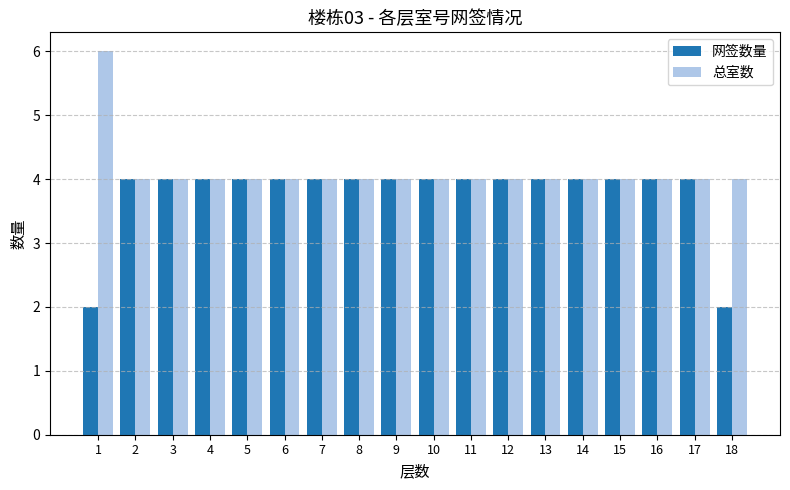

How many bars are there in total?

36